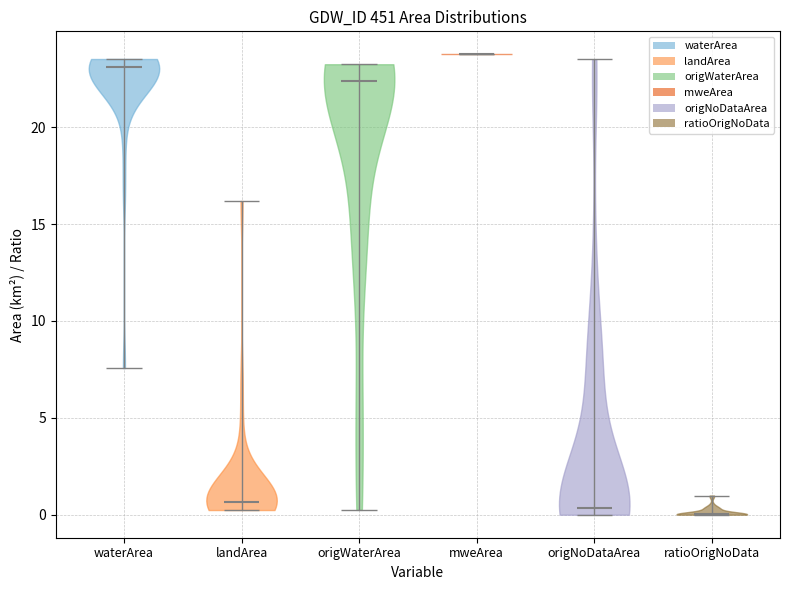

Where does the median line of the violin for origNoDataArea sit on the y-axis? The values are not printed on the chart, so give them approximately, as read against the axis.

0.5